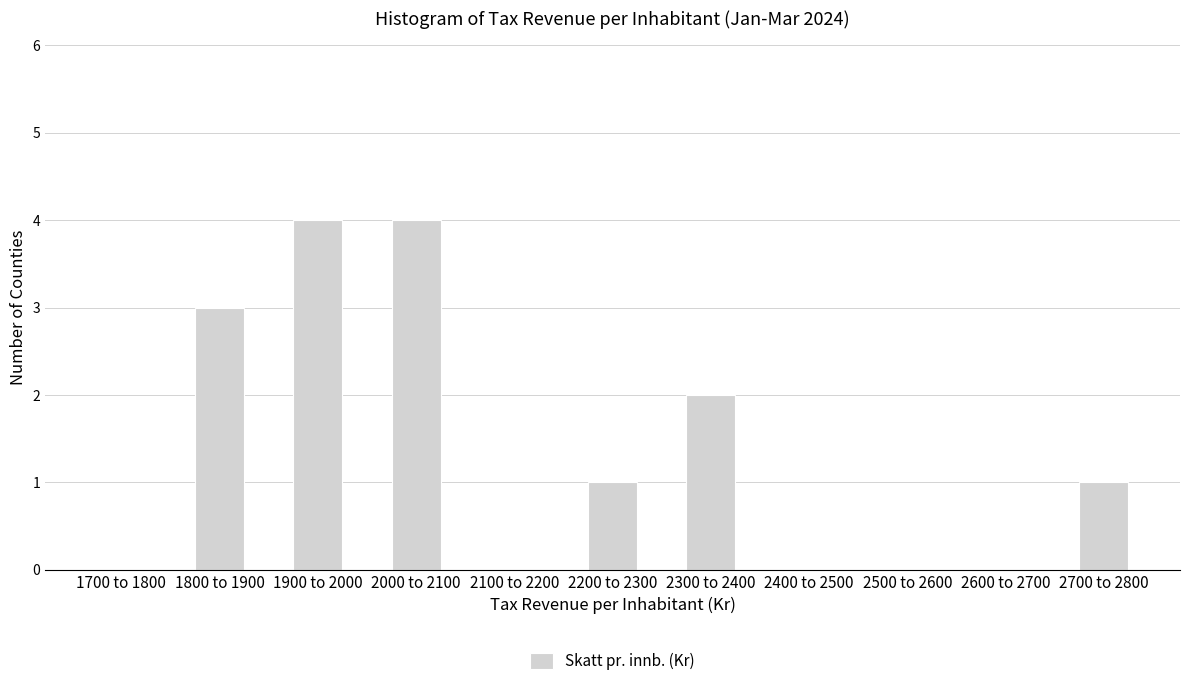

Reading left to right, list all the values displayed in this chart.

1700 to 1800=0	1800 to 1900=3	1900 to 2000=4	2000 to 2100=4	2100 to 2200=0	2200 to 2300=1	2300 to 2400=2	2400 to 2500=0	2500 to 2600=0	2600 to 2700=0	2700 to 2800=1